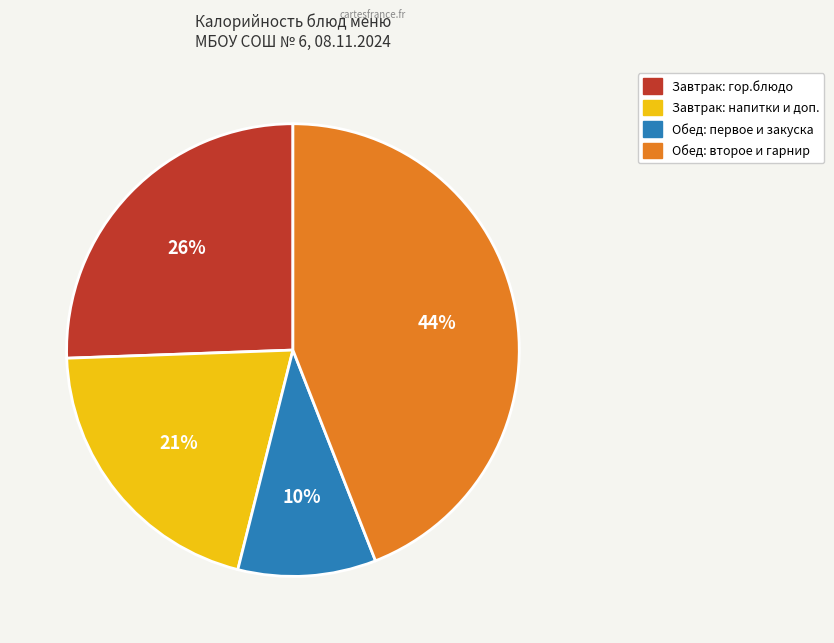

To the nearest percent, what is the average slice percentage?

25%